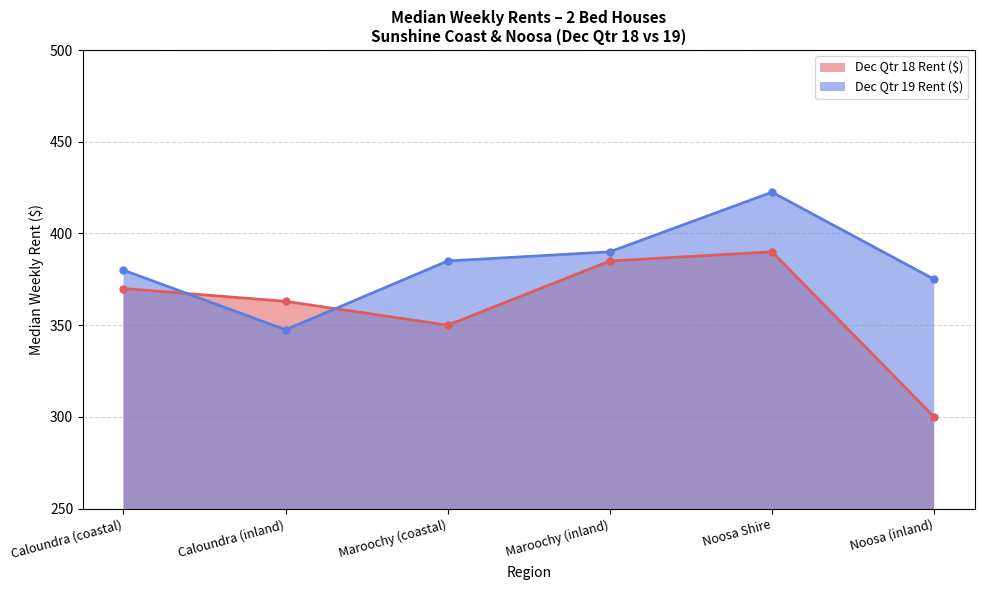

What is the minimum value for Dec Qtr 18 Rent ($)?

300.0